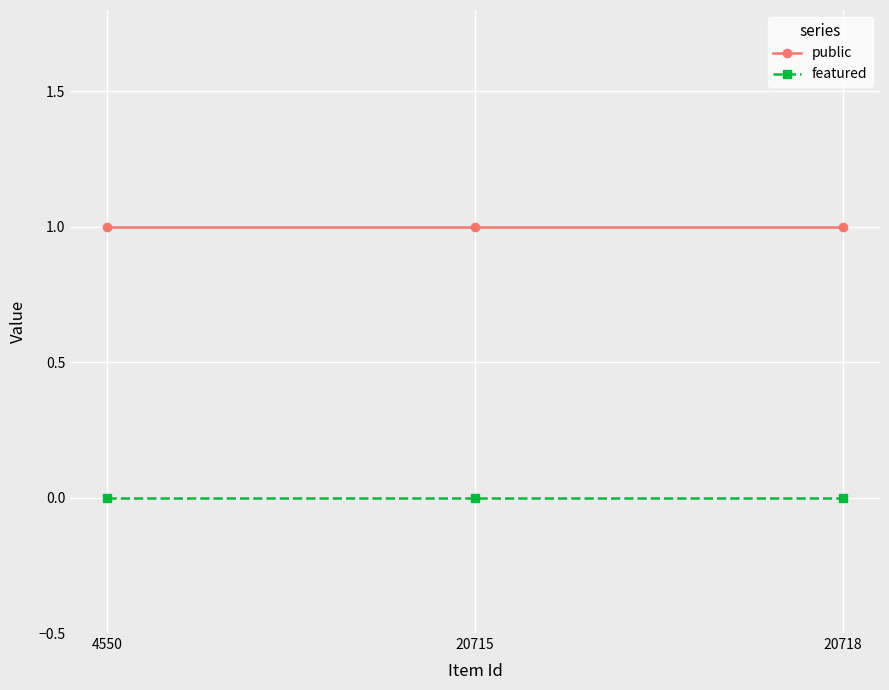

Is it true that featured equals 0 at 20715?

True